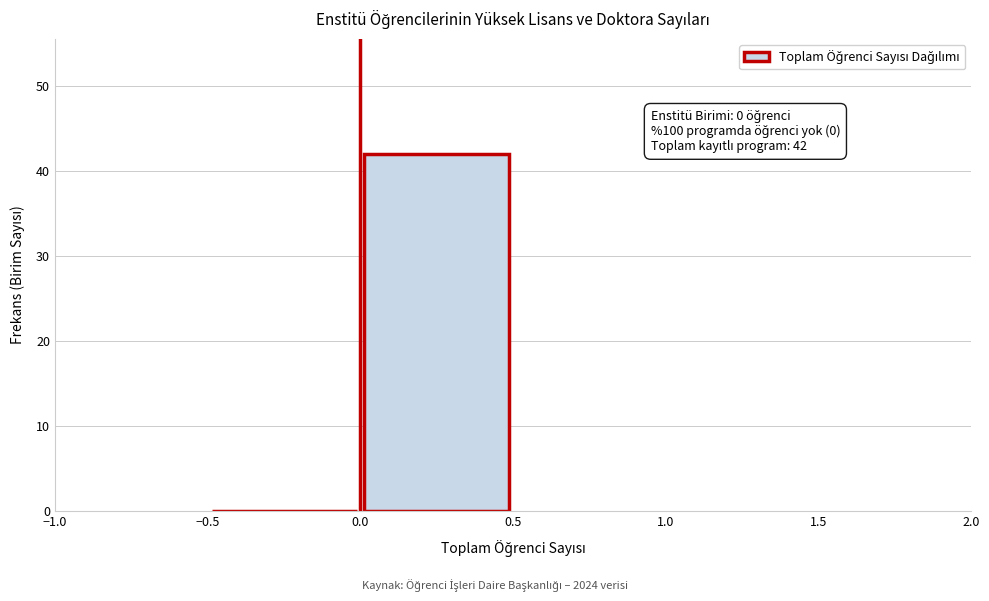

Which range on the x-axis has the tallest bar?

0.0 to 0.5